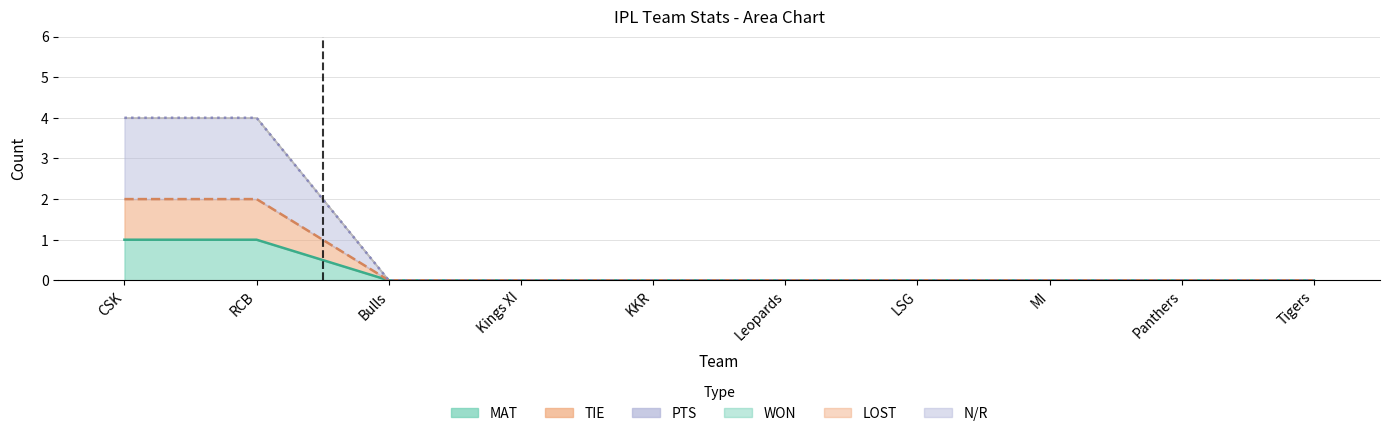

How many lines are shown in the chart?

3